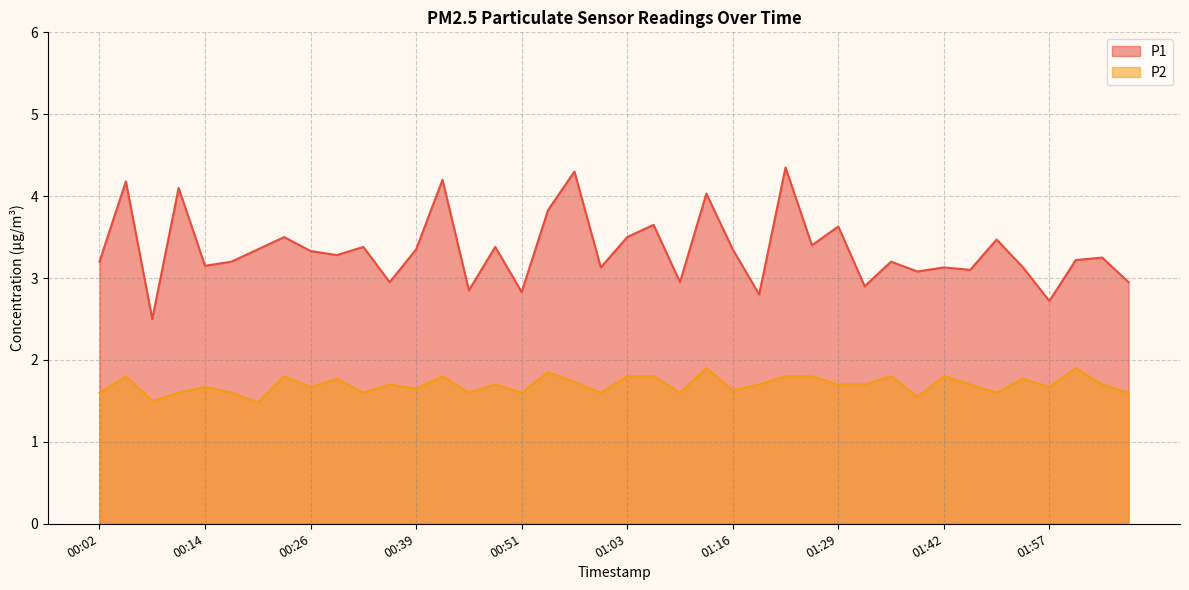

Reading left to right, list all the values displayed in this chart.

P1: 00:02=3.2	00:05=4.2	00:08=2.5	00:11=4.1	00:14=3.1	00:17=3.2	00:20=3.4	00:23=3.5	00:26=3.3	00:29=3.3	00:32=3.4	00:35=3.0	00:39=3.4	00:42=4.2	00:45=2.9	00:48=3.4	00:51=2.8	00:54=3.8	00:57=4.3	01:00=3.1	01:03=3.5	01:06=3.6	01:09=3.0	01:12=4.0	01:16=3.4	01:19=2.8	01:22=4.3	01:26=3.4	01:29=3.6	01:32=2.9	01:35=3.2	01:39=3.1	01:42=3.1	01:45=3.1	01:48=3.5	01:51=3.1	01:57=2.7	02:00=3.2	02:03=3.2	02:06=3.0
P2: 00:02=1.6	00:05=1.8	00:08=1.5	00:11=1.6	00:14=1.7	00:17=1.6	00:20=1.5	00:23=1.8	00:26=1.7	00:29=1.8	00:32=1.6	00:35=1.7	00:39=1.6	00:42=1.8	00:45=1.6	00:48=1.7	00:51=1.6	00:54=1.9	00:57=1.7	01:00=1.6	01:03=1.8	01:06=1.8	01:09=1.6	01:12=1.9	01:16=1.6	01:19=1.7	01:22=1.8	01:26=1.8	01:29=1.7	01:32=1.7	01:35=1.8	01:39=1.6	01:42=1.8	01:45=1.7	01:48=1.6	01:51=1.8	01:57=1.7	02:00=1.9	02:03=1.7	02:06=1.6